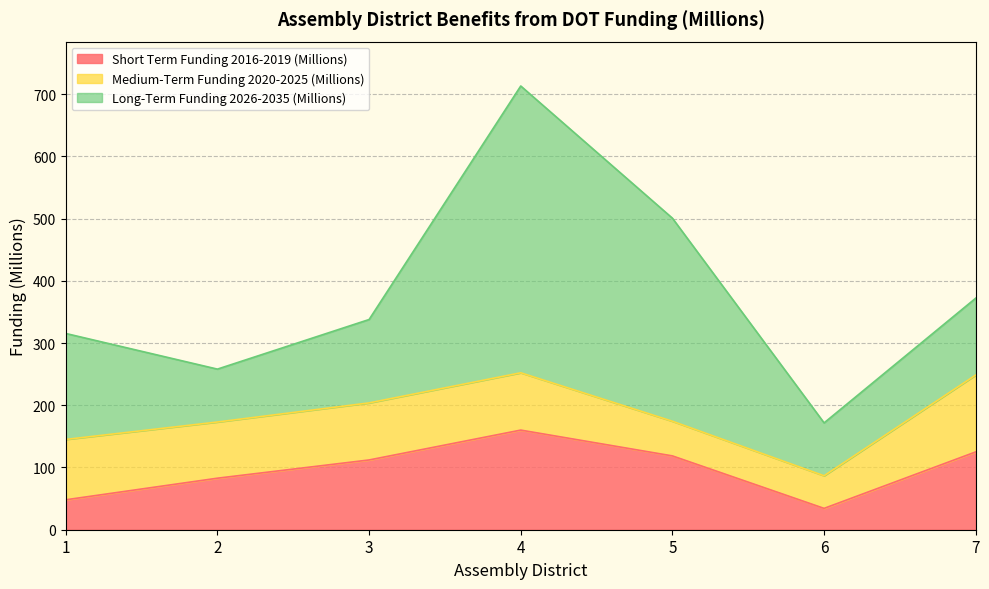

Reading left to right, extract all data points from this chart.

Short Term Funding 2016-2019 (Millions): 48.1	82.8	112.1	160.1	118.6	34.3	125.1
Medium-Term Funding 2020-2025 (Millions): 97.0	90.3	91.7	92.1	55.7	52.4	123.6
Long-Term Funding 2026-2035 (Millions): 170.3	85.0	134.0	460.9	326.3	85.0	123.5